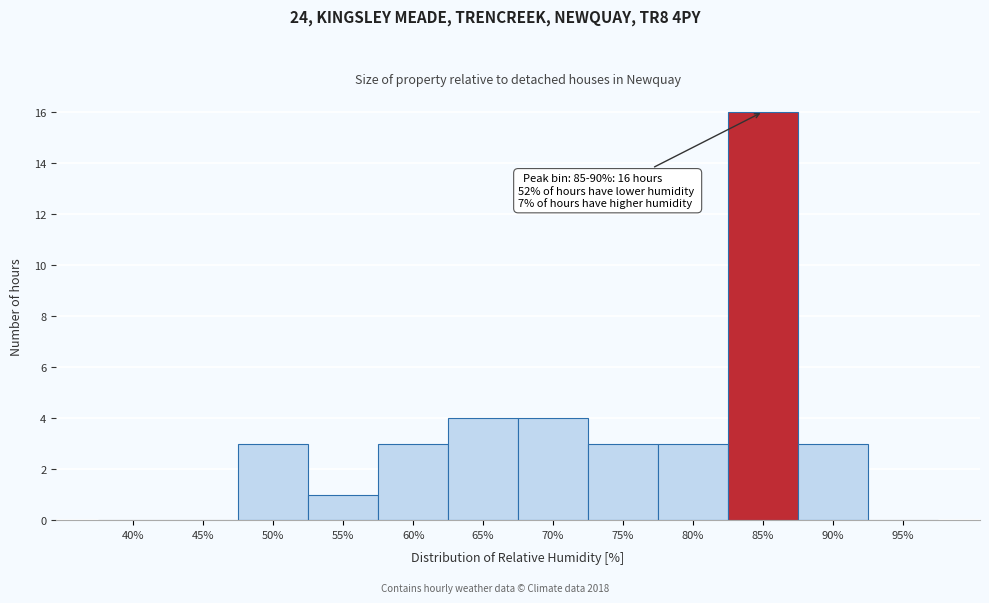

Reading left to right, extract all data points from this chart.

40%=0	45%=0	50%=3	55%=1	60%=3	65%=4	70%=4	75%=3	80%=3	85%=16	90%=3	95%=0